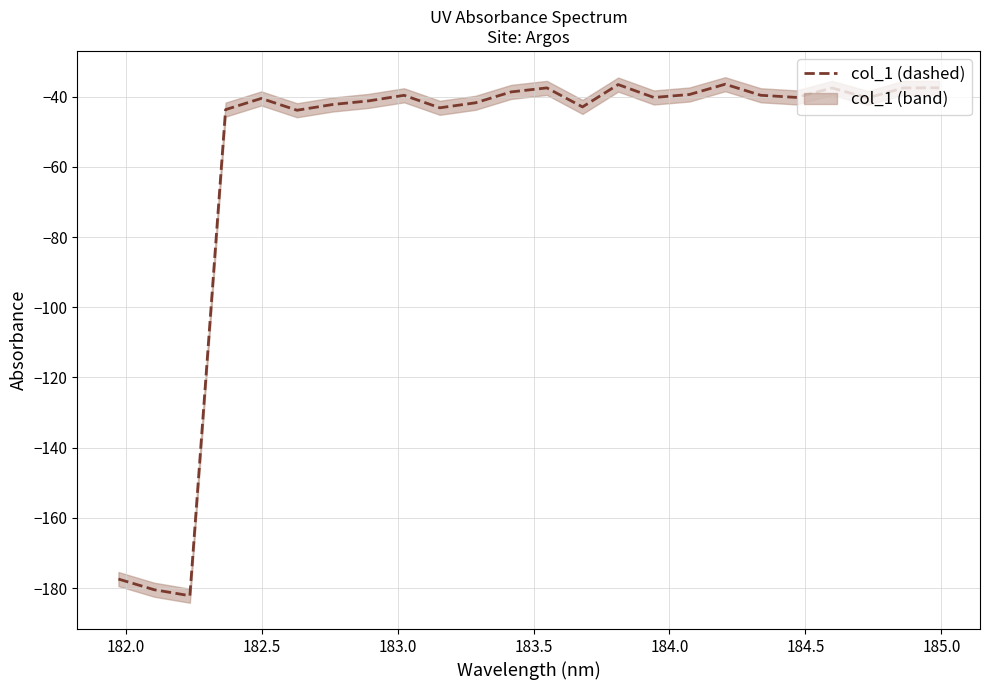

What is the minimum value for col_1 (dashed)?

-182.2